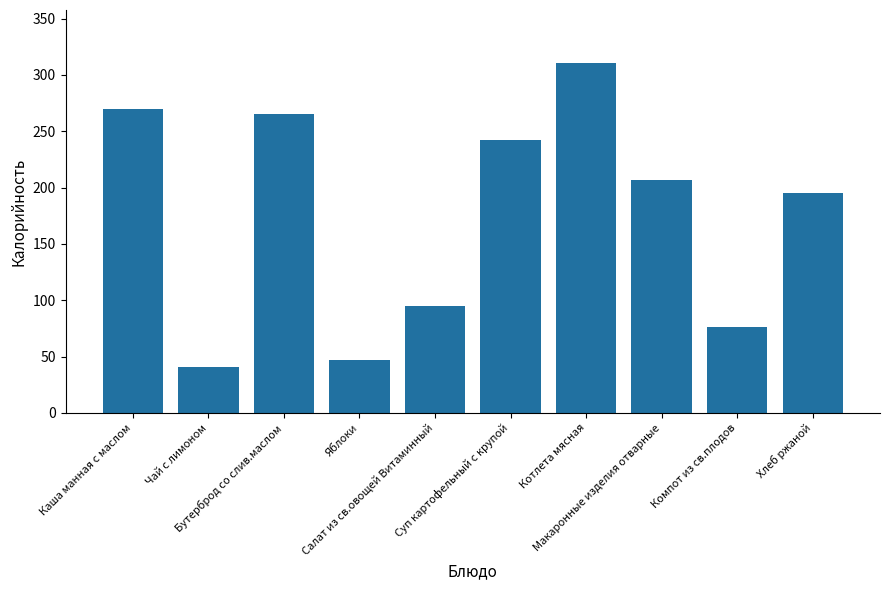

Reading left to right, list all the values displayed in this chart.

270	41	265	47	95	242	311	207	76	195